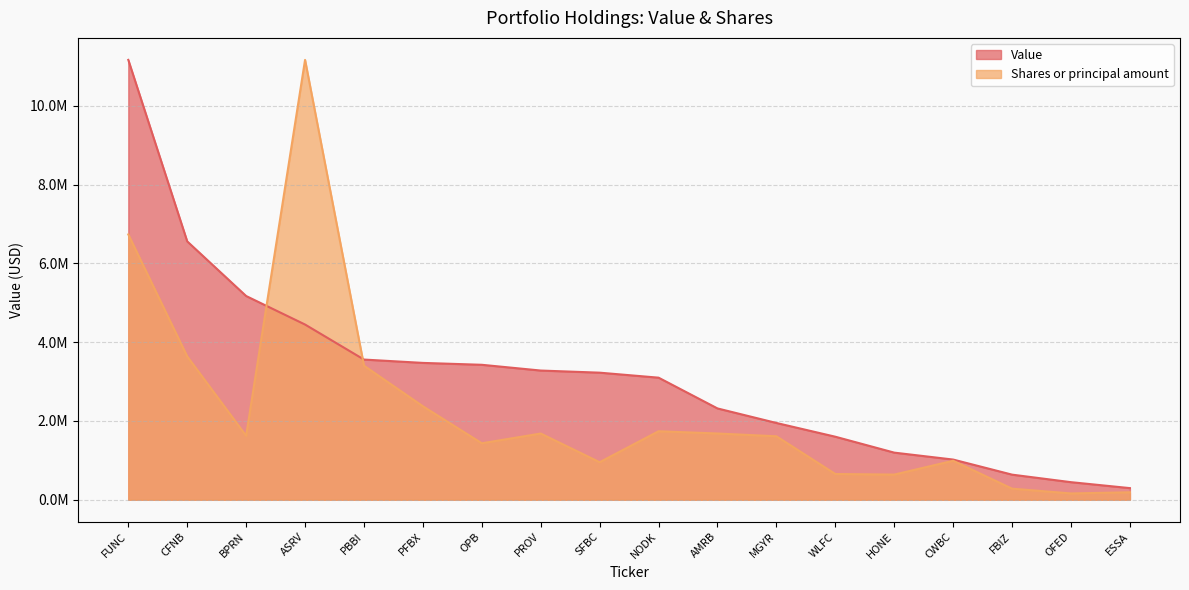

Rank the series by their maximum value, from highest to lowest.

Value, Shares or principal amount